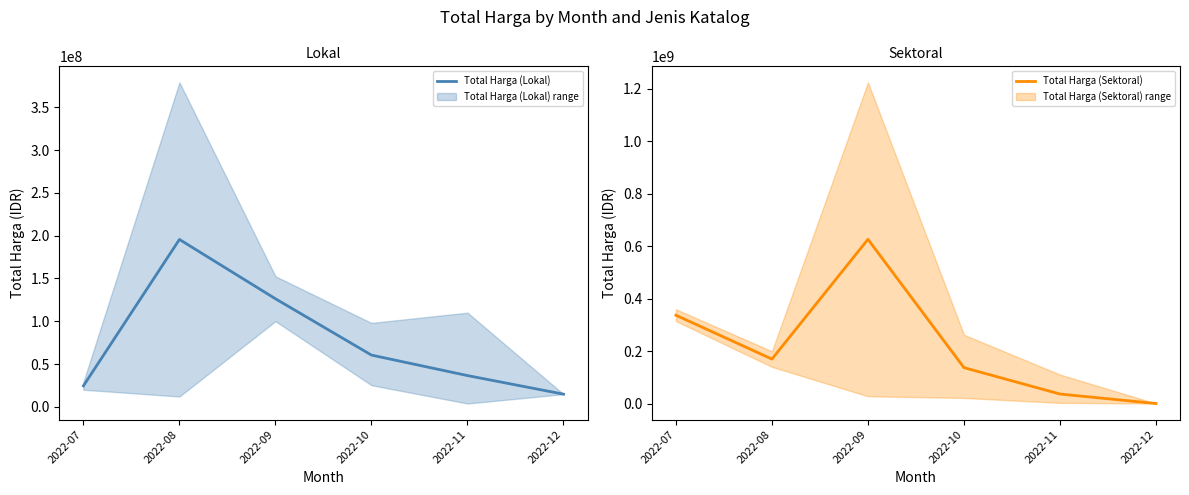

What is the difference between the Total Harga (Sektoral) values at 2022-11 and 2022-08?

133320393.6